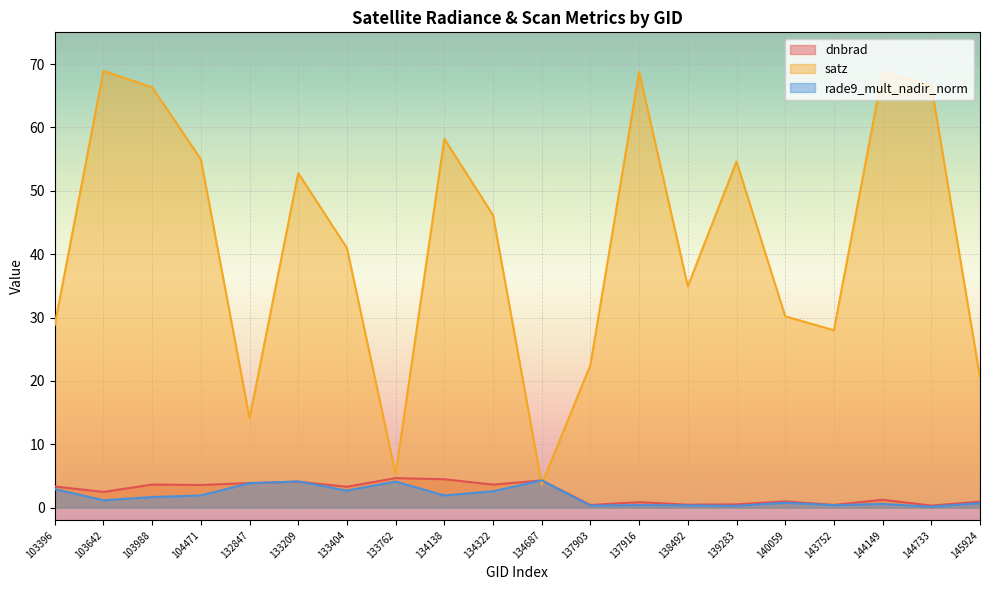

Reading right to left, list all the values displayed in this chart.

dnbrad: 145924=0.9	144733=0.3	144149=1.2	143752=0.4	140059=1.0	139283=0.5	138492=0.5	137916=0.9	137903=0.4	134687=4.3	134322=3.6	134138=4.5	133762=4.7	133404=3.3	133209=4.1	132847=3.9	104471=3.6	103988=3.6	103642=2.5	103396=3.3
satz: 145924=20.5	144733=66.6	144149=68.7	143752=28.0	140059=30.2	139283=54.6	138492=34.9	137916=68.7	137903=22.5	134687=3.7	134322=46.1	134138=58.2	133762=5.3	133404=41.0	133209=52.8	132847=14.1	104471=55.0	103988=66.3	103642=68.9	103396=28.8
rade9_mult_nadir_norm: 145924=0.7	144733=0.2	144149=0.6	143752=0.4	140059=0.8	139283=0.3	138492=0.4	137916=0.4	137903=0.3	134687=4.3	134322=2.6	134138=1.9	133762=4.1	133404=2.7	133209=4.1	132847=3.9	104471=1.9	103988=1.7	103642=1.2	103396=2.9